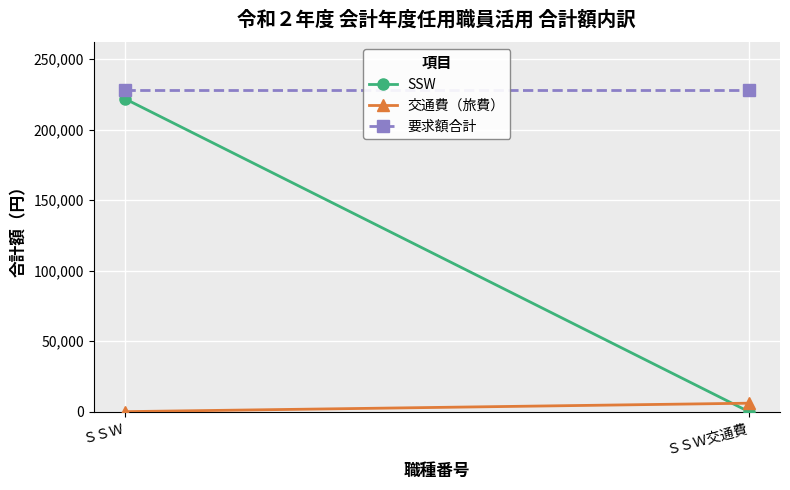

What is the difference between the highest and lowest values at ＳＳＷ?

228000